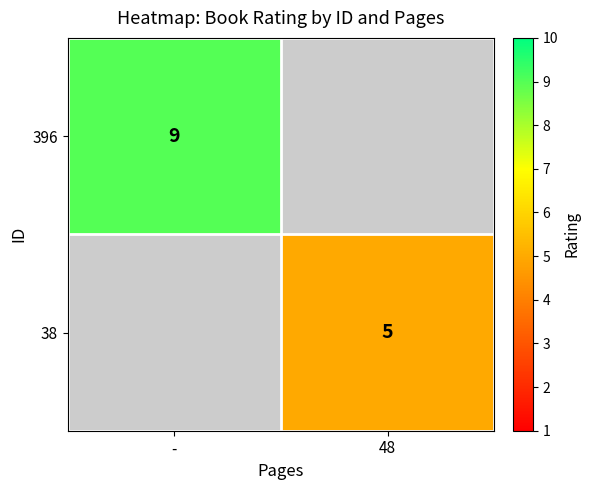

Which label corresponds to the smallest value in the chart?

48